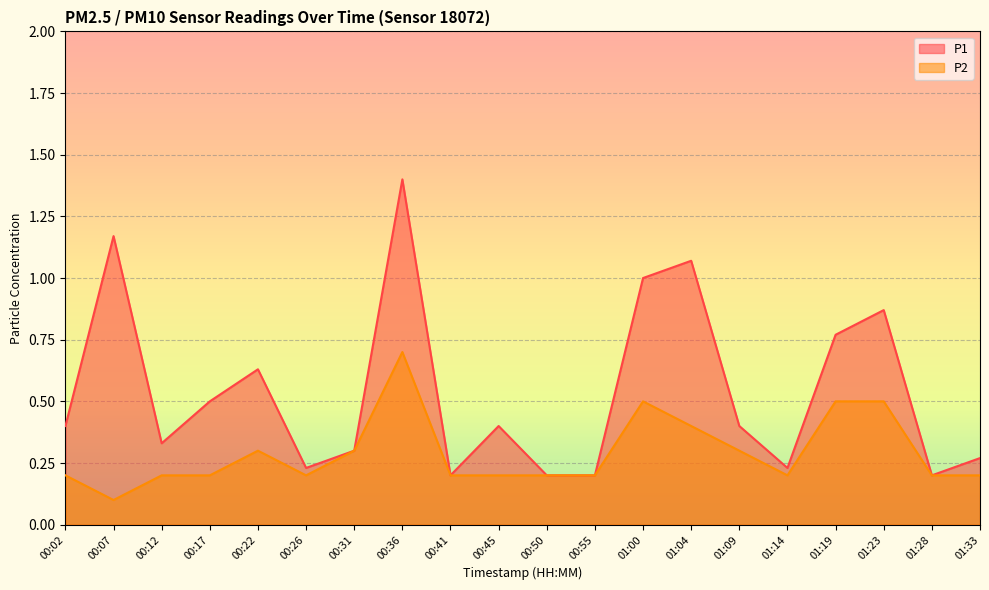

Rank the series by their maximum value, from lowest to highest.

P2, P1